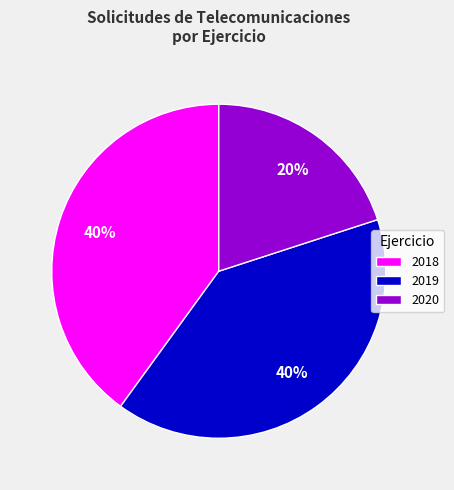

True or false: 2020 accounts for 8% of the total.

False